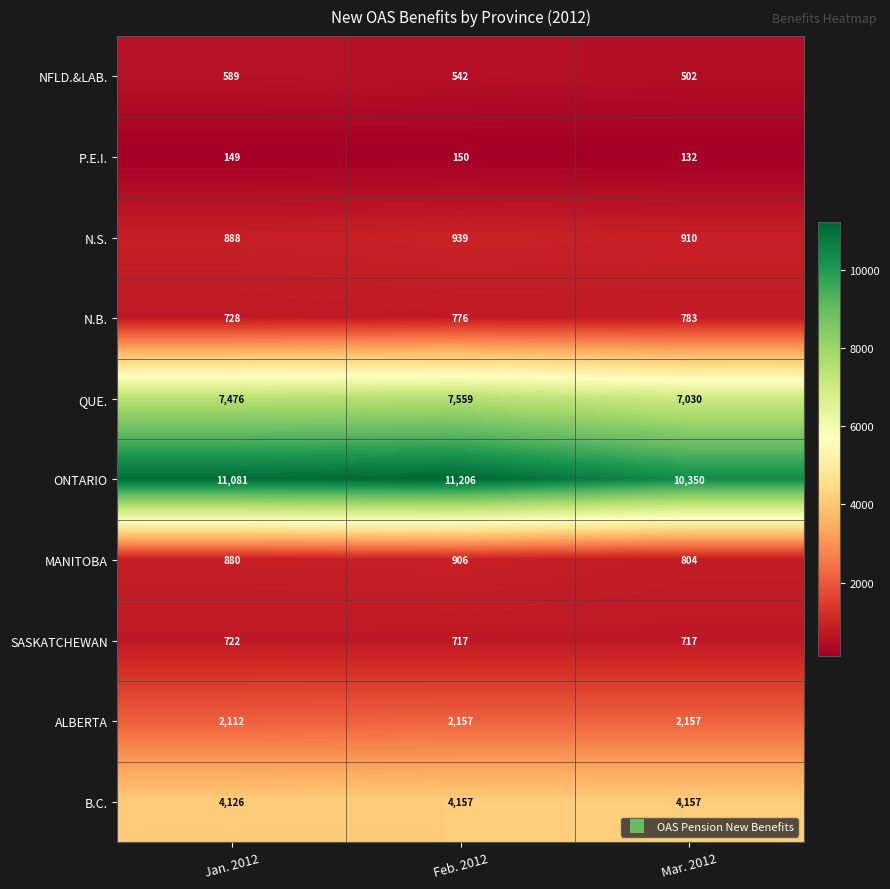

What is the smallest value displayed?

132